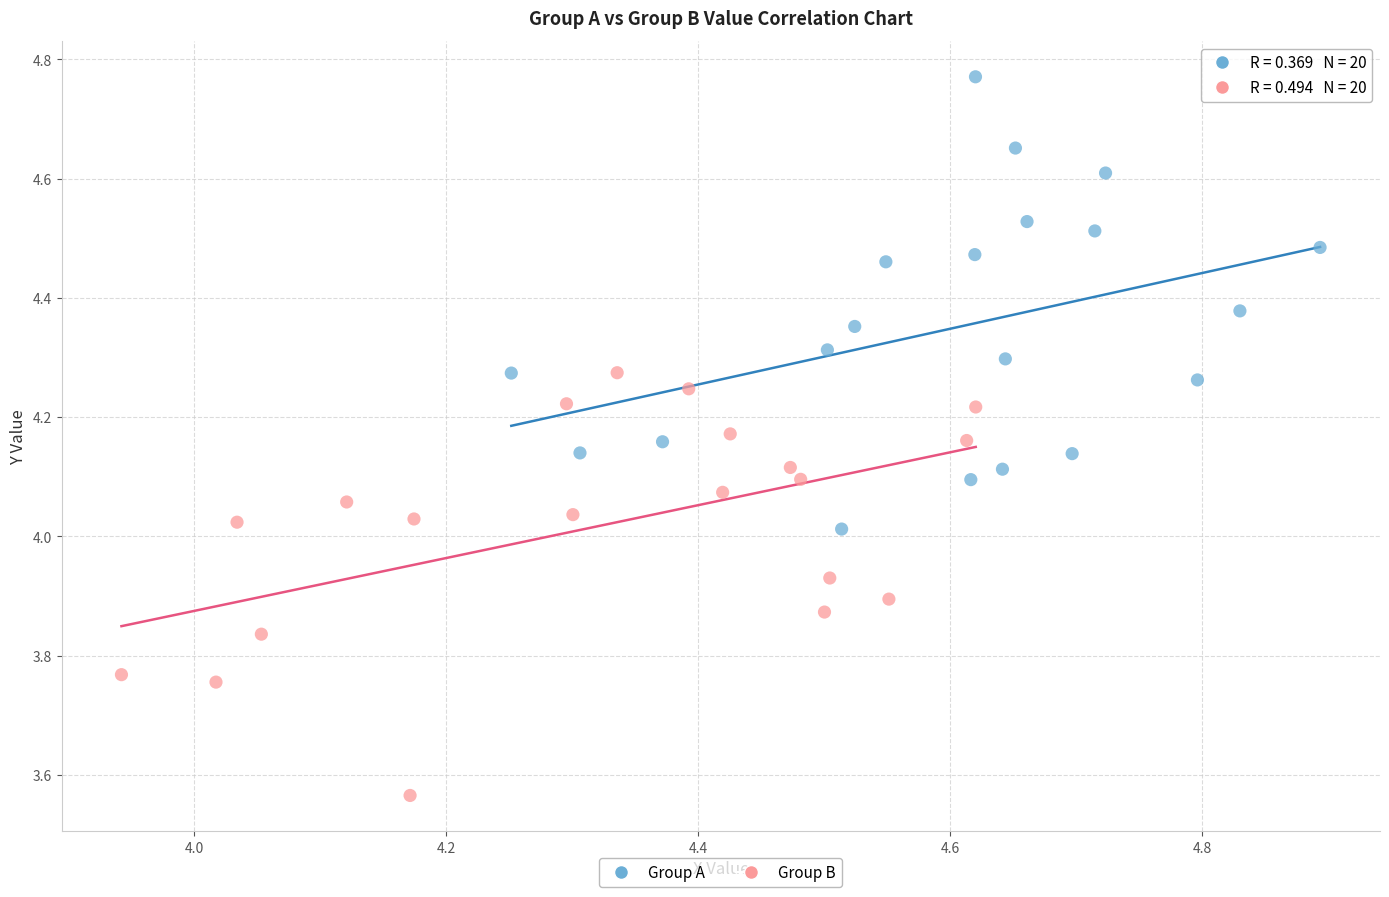

Which series reaches the minimum Y coordinate?

Group B